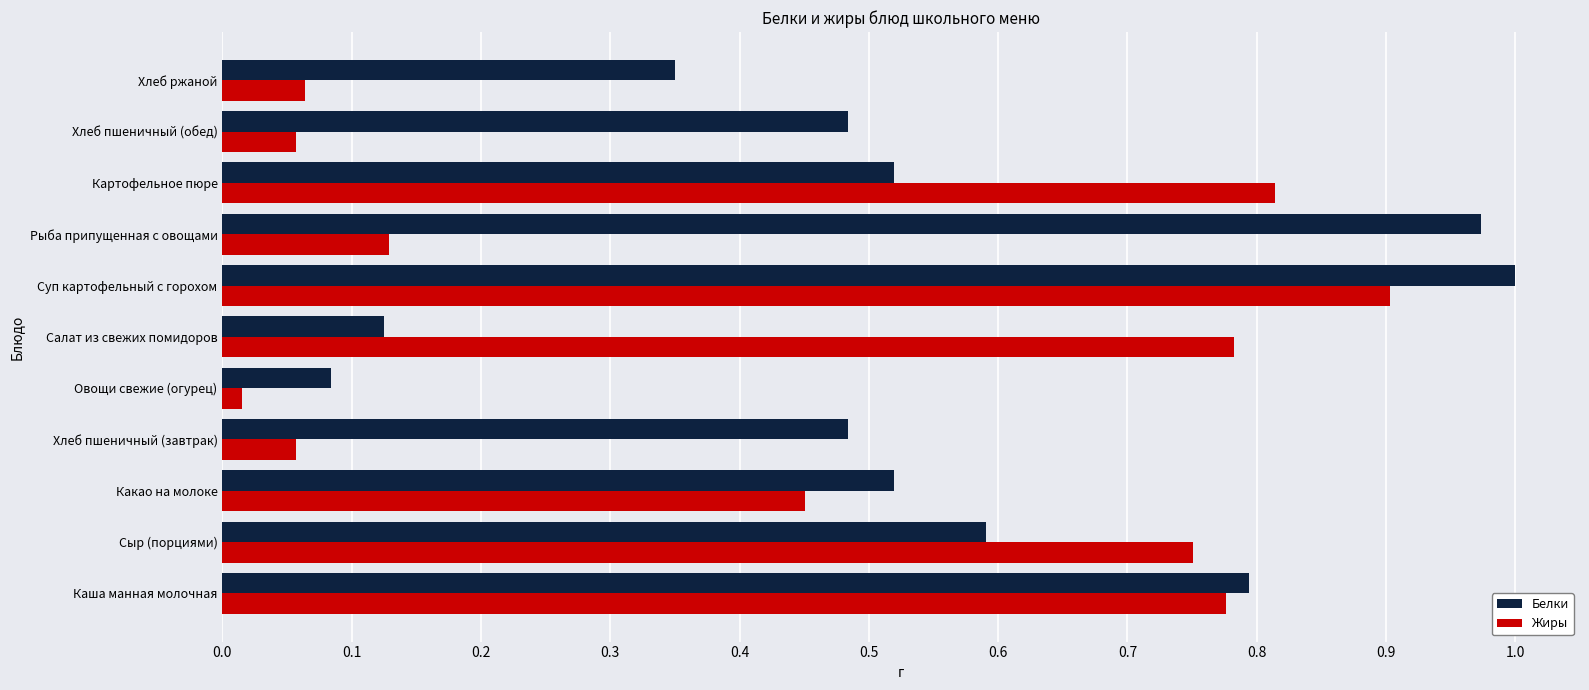

At how many categories does at least one series exceed 0?

11